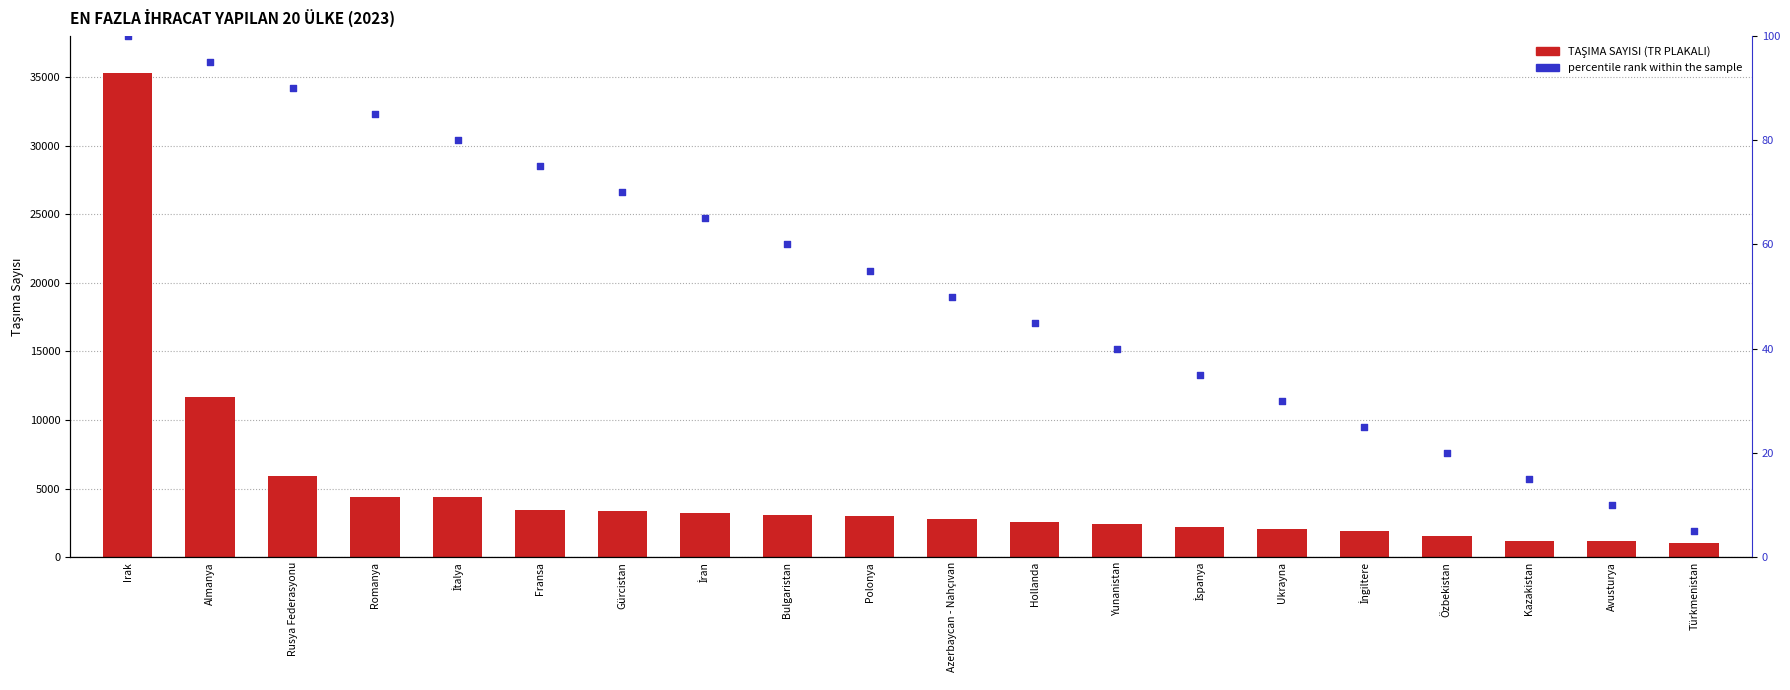

Which series reaches the maximum Y coordinate?

TAŞIMA SAYISI (TR PLAKALI)